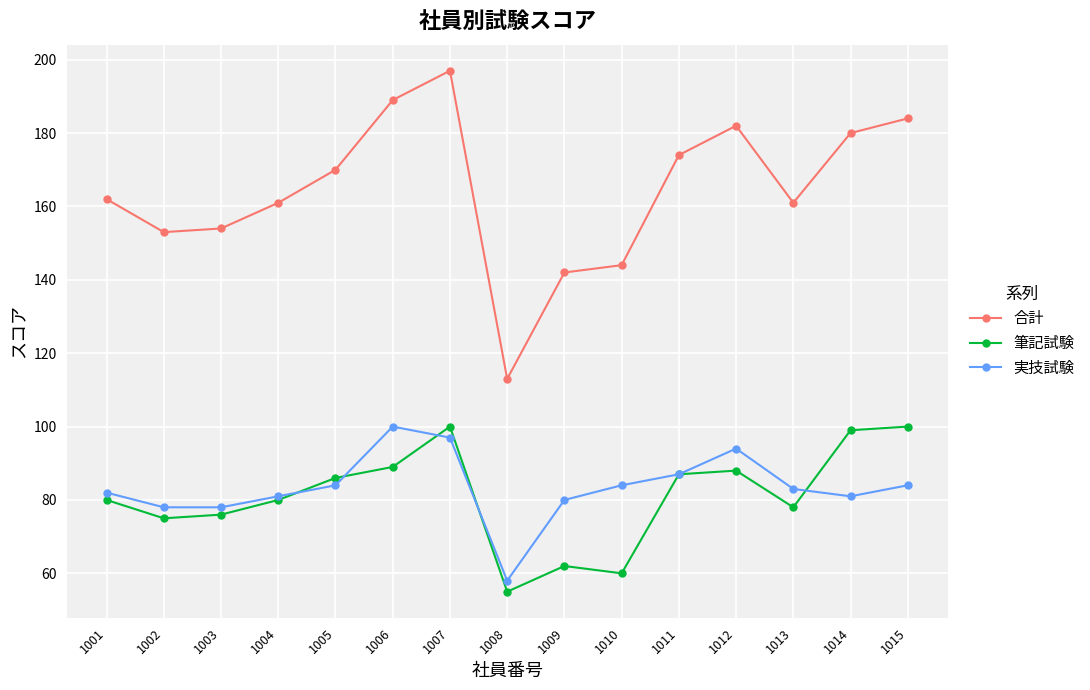

What is the sum of the 実技試験 values at 1012 and 1008?

152